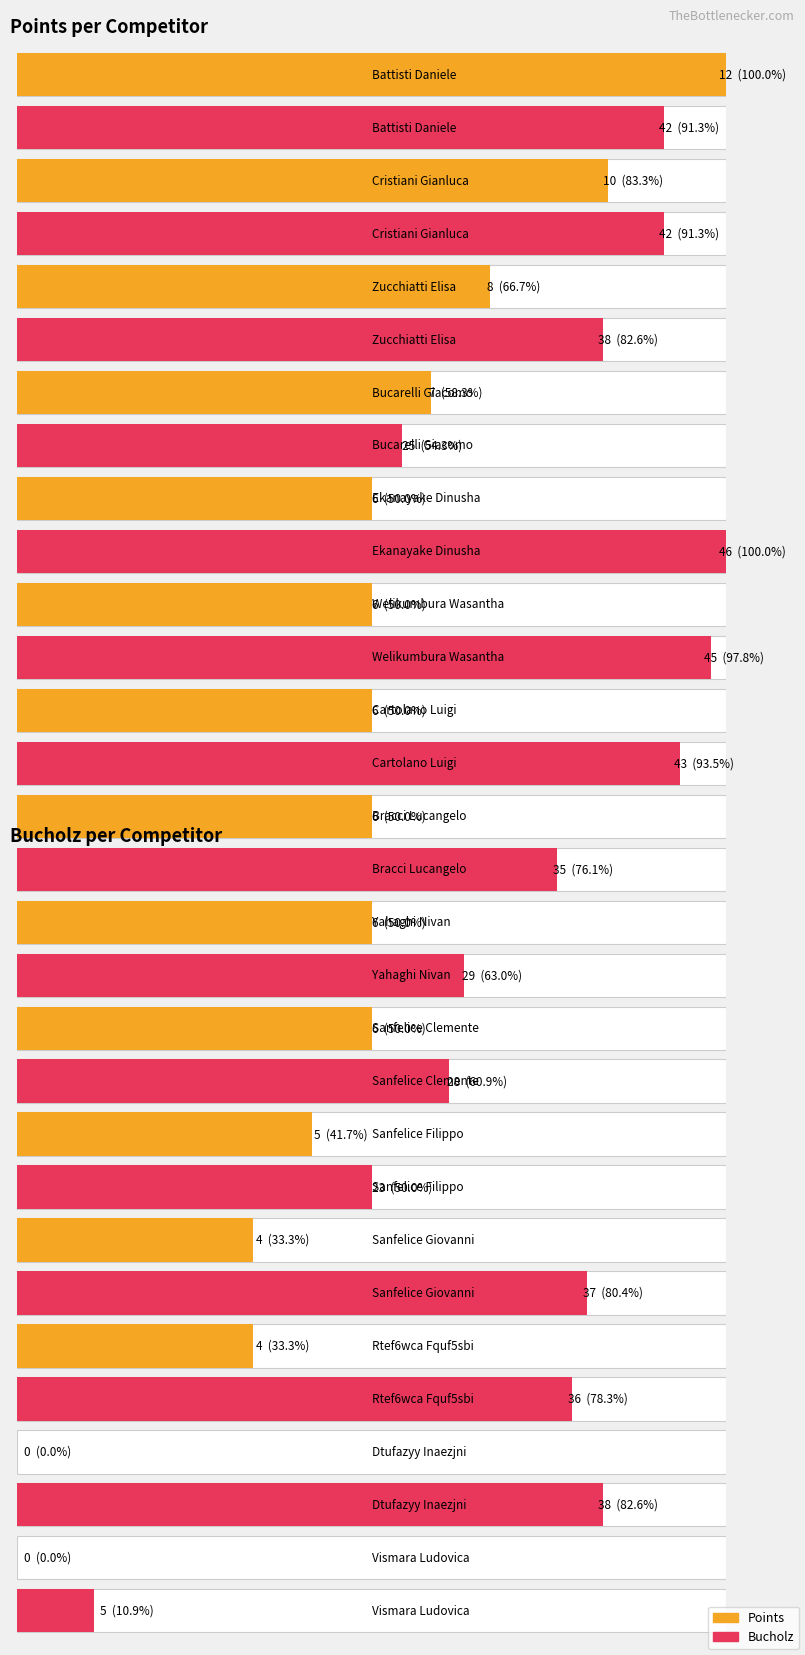

Which series has the widest spread of values?

Bucholz